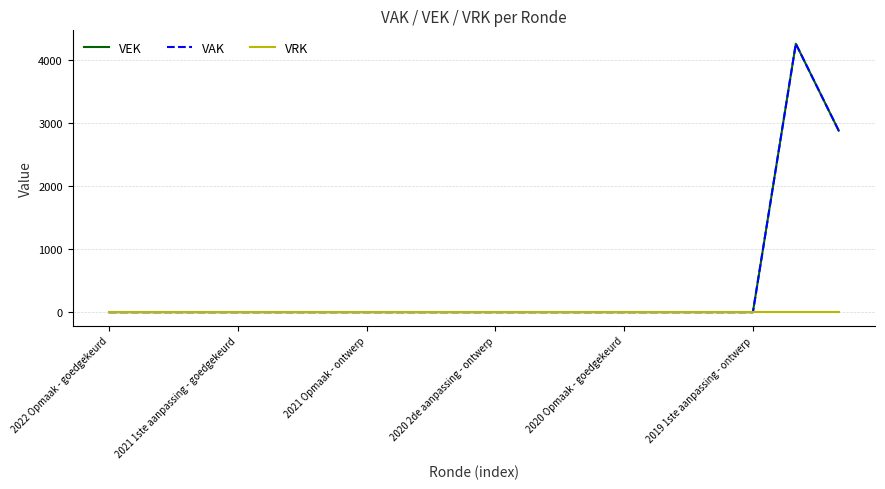

What is the label of the 2nd point from the right?

16